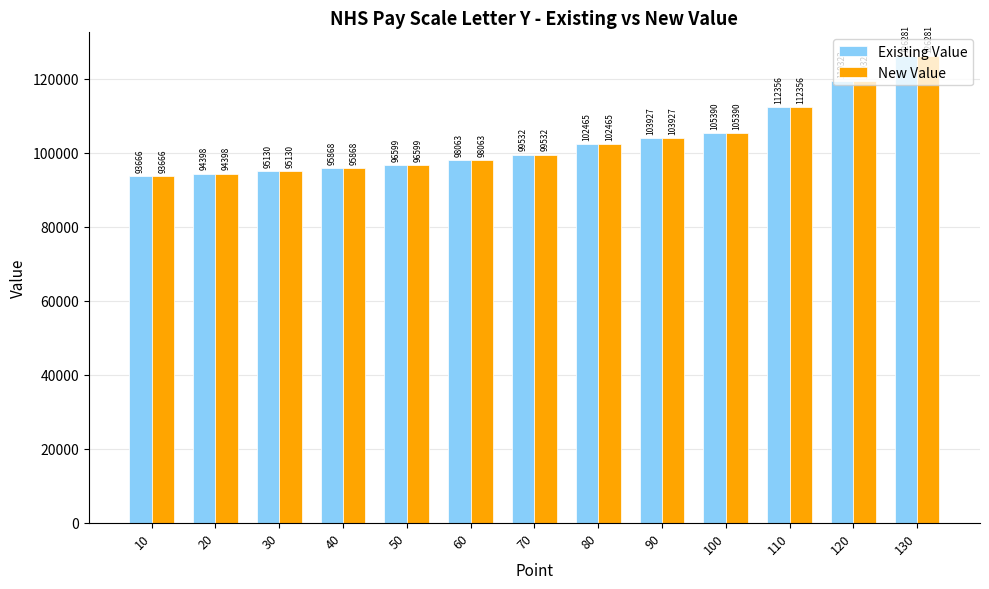

What is the highest value of the New Value series?

126281